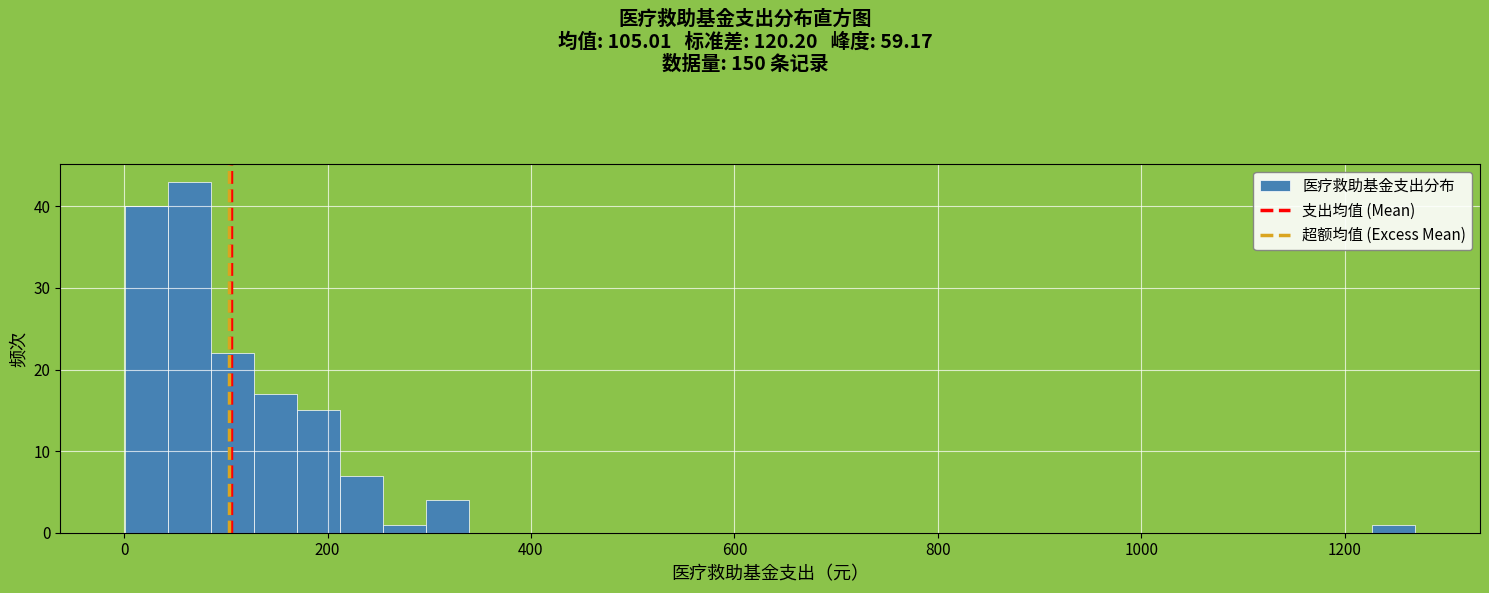

Read against the x-axis, roughly where is the centre of the tallest bar?

60